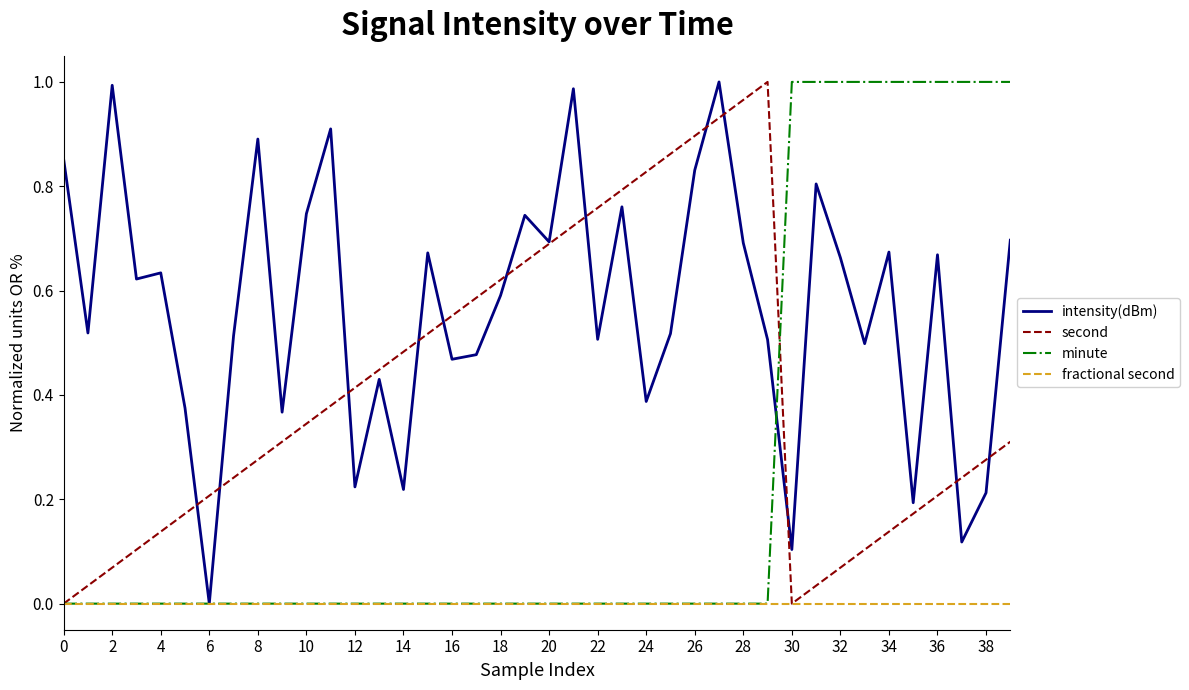

Is this an area chart (filled region under the line)?

No